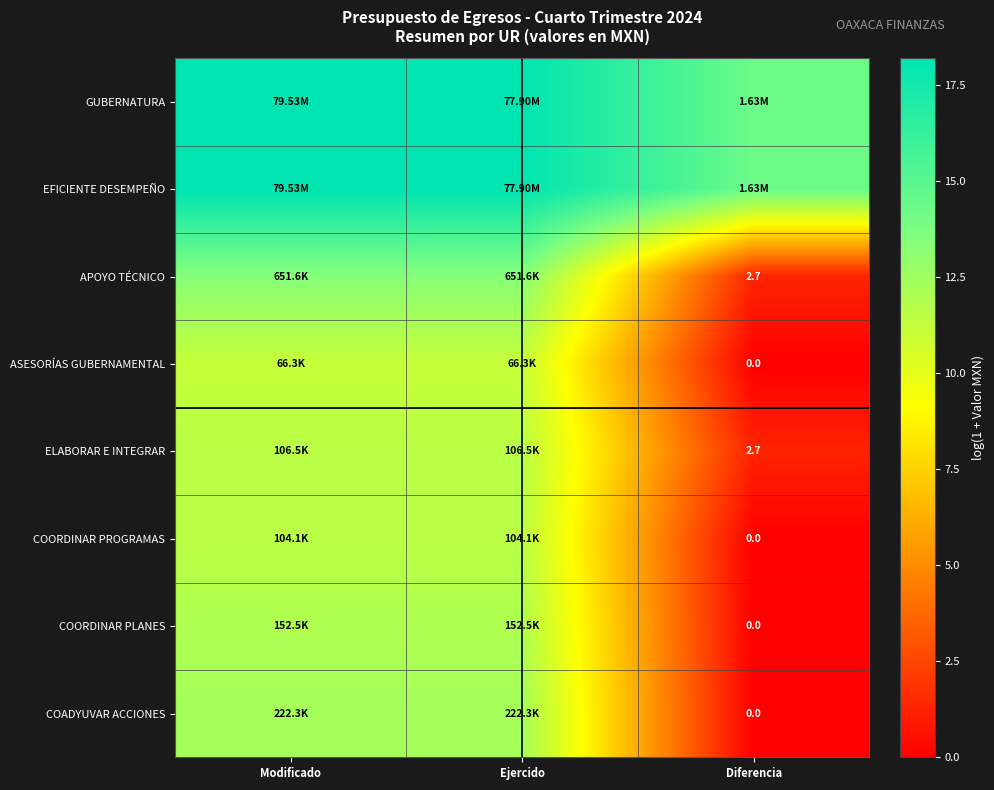

Between Ejercido and Diferencia, which is larger?

Ejercido